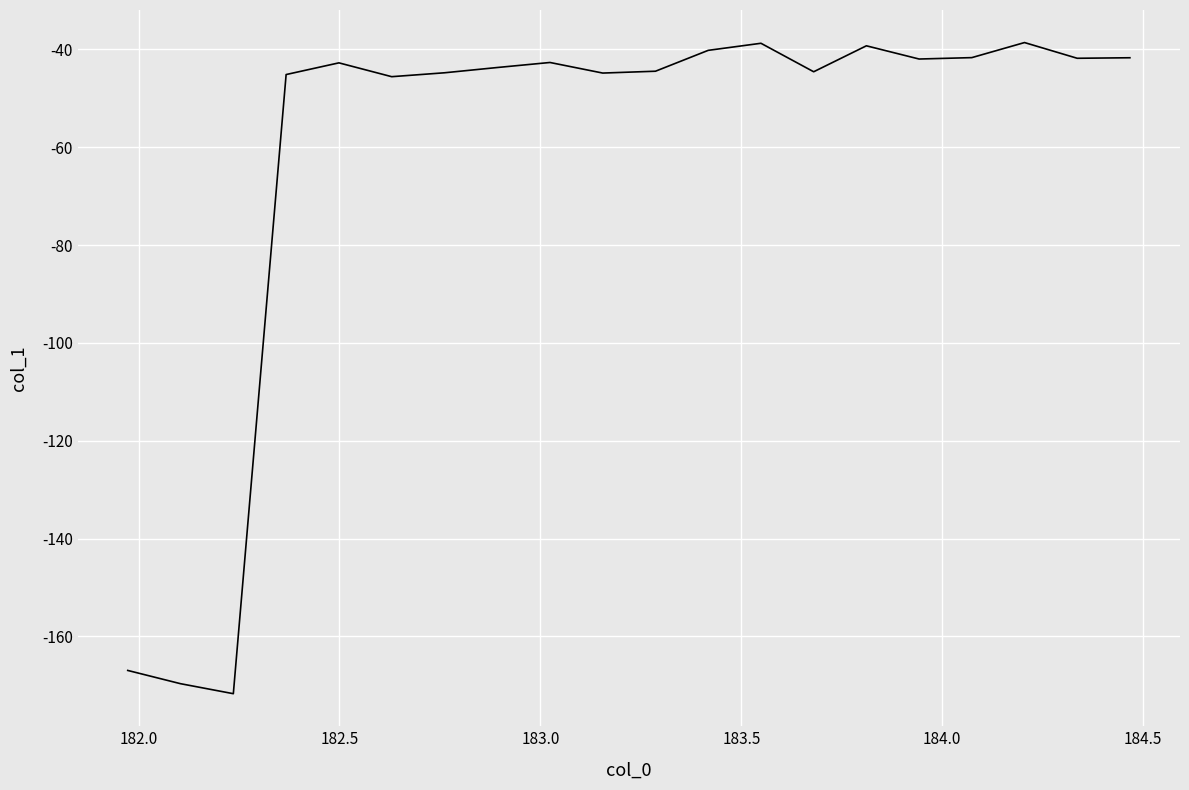

What is the greatest value displayed?

-38.6